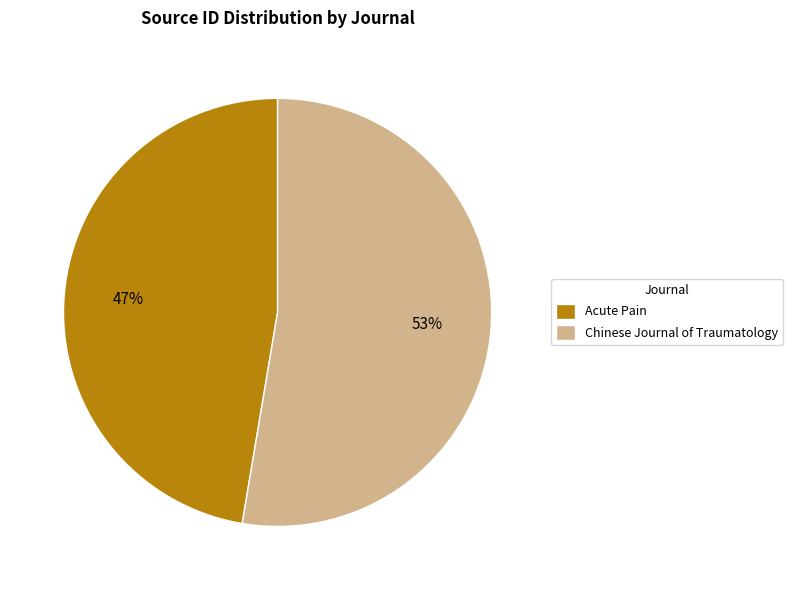

Which category has the smallest portion of the pie?

Acute Pain